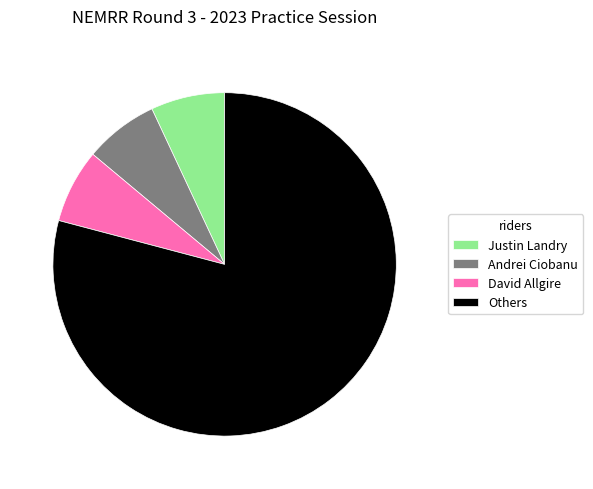

Count the number of slices in the pie.

4